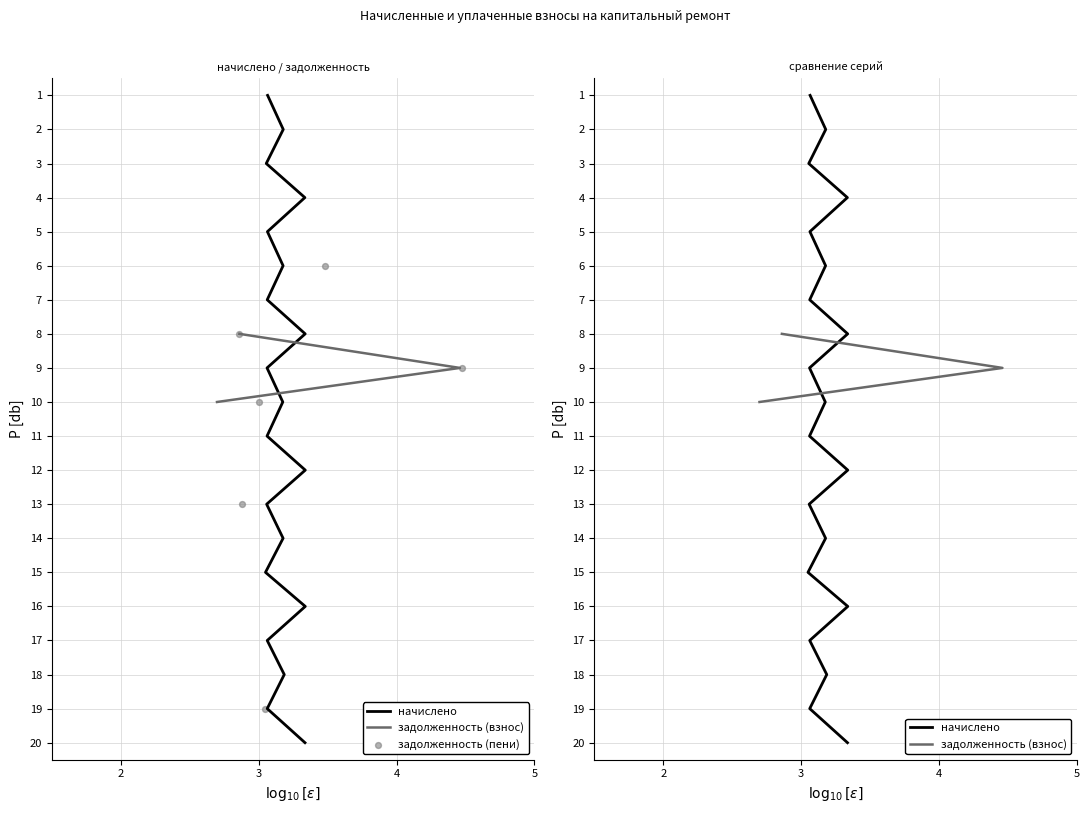

What are all the series names shown in the legend?

начислено, задолженность (взнос), задолженность (пени)